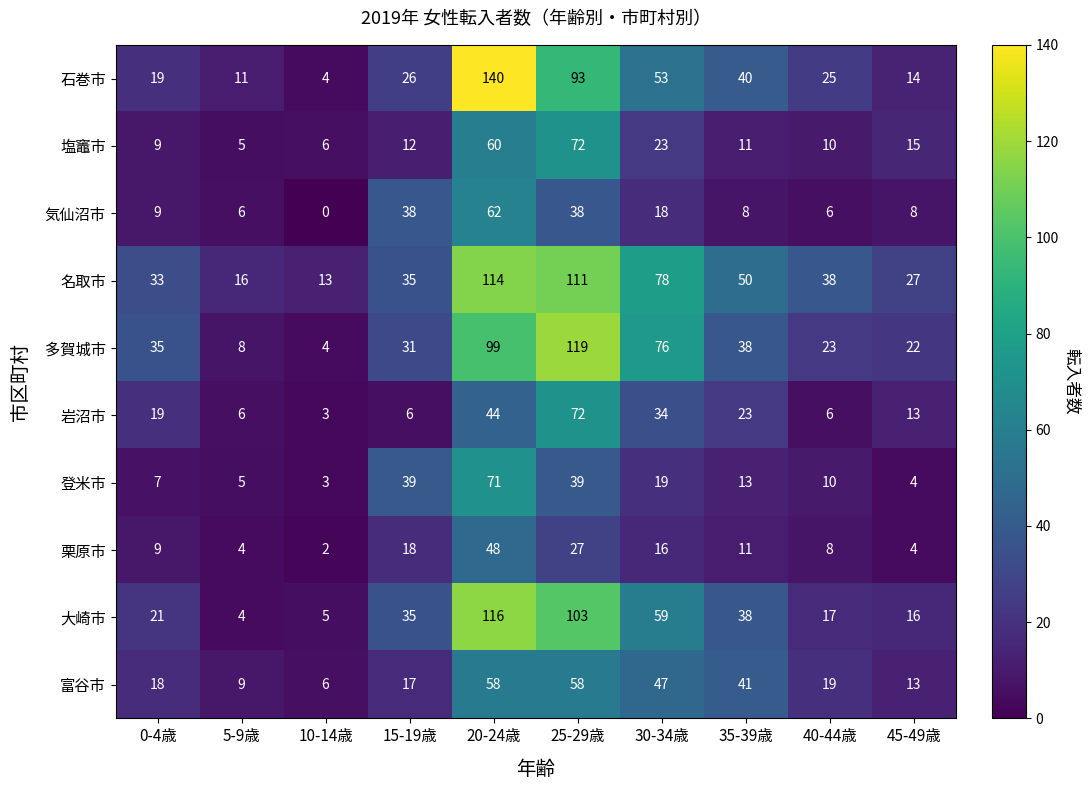

At which category does the chart reach its peak across all series?

20-24歳